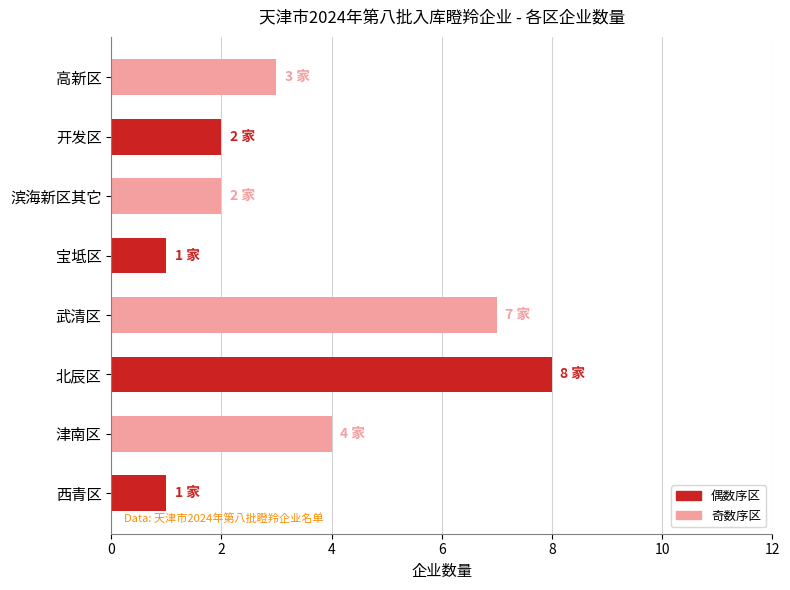

What is the sum of the values at 津南区 and 宝坻区?

5